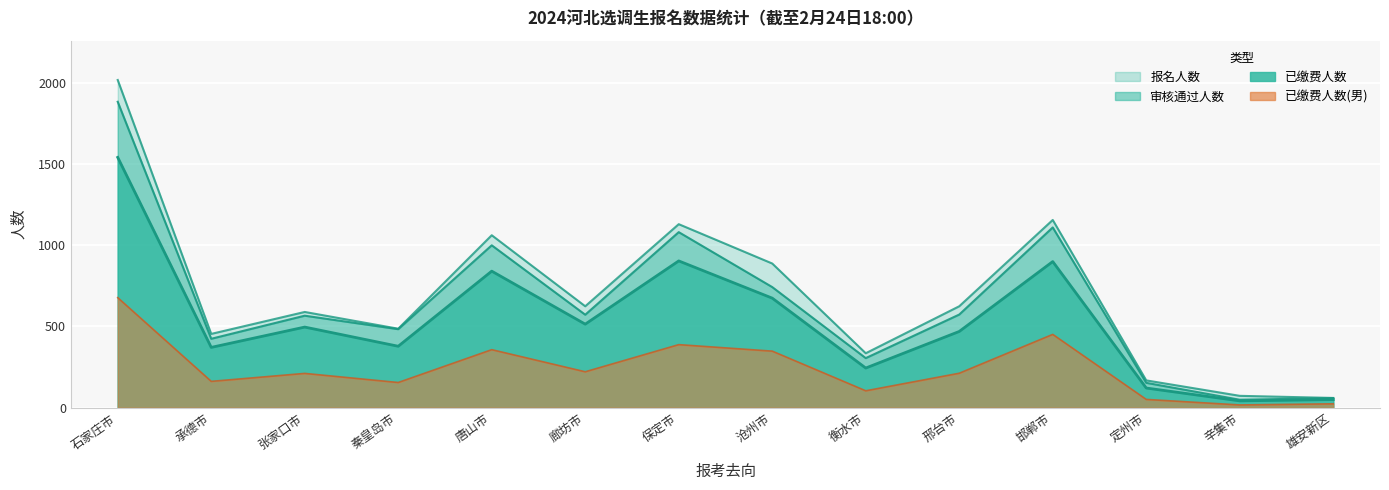

What is the difference between the maximum and minimum values in the 报名人数(女) series?

1956